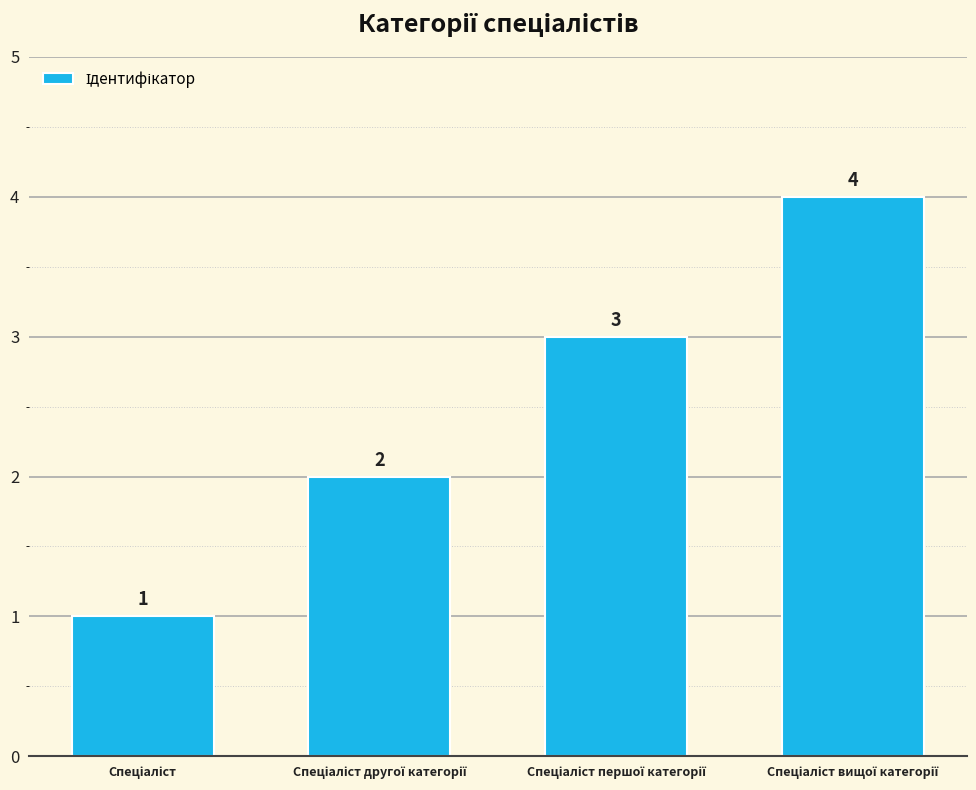

What is the maximum value shown in the chart?

4